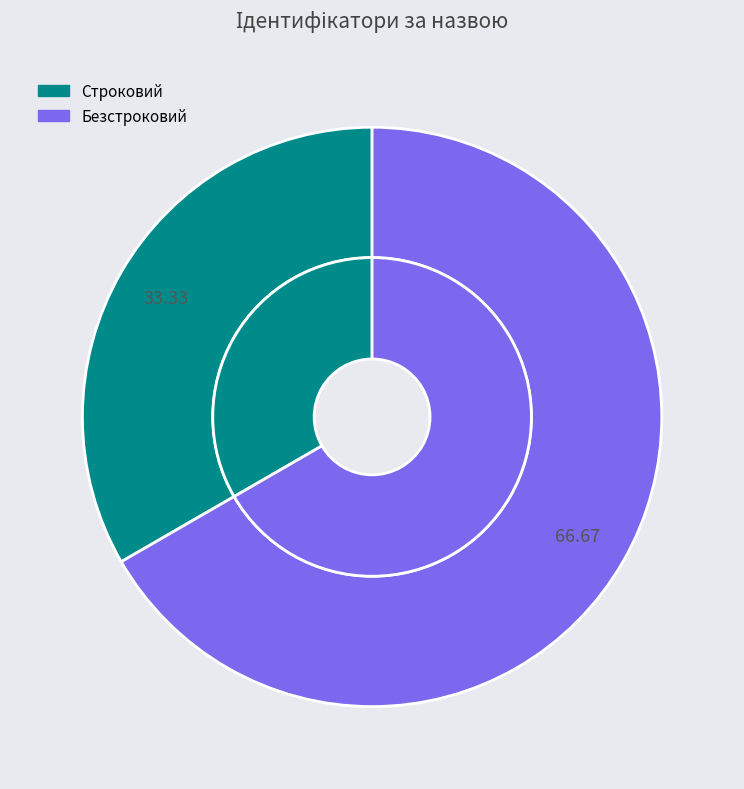

To the nearest percent, what percentage of the pie is Строковий?

33%